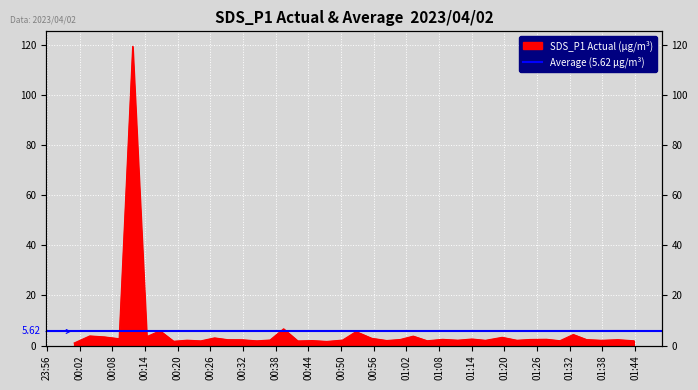

What is the difference between the second highest and second lowest values?

5.0